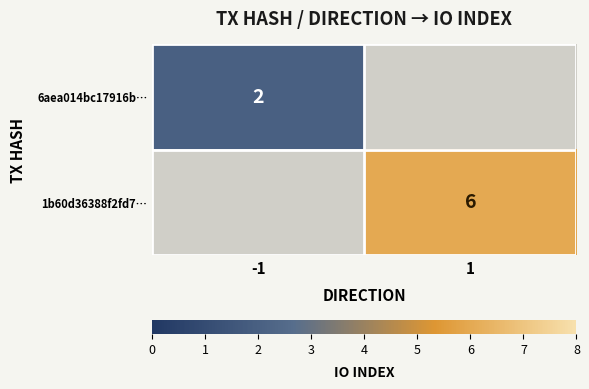

Is the value of 1b60d36388f2fd7… at 1 greater than the value of 6aea014bc17916b… at -1?

Yes